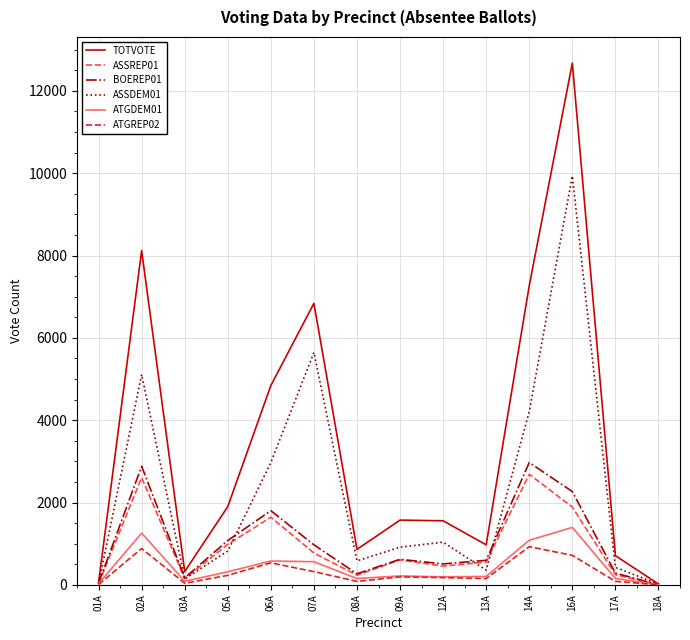

True or false: ASSDEM01 has a value of 2113 at 07A.

False